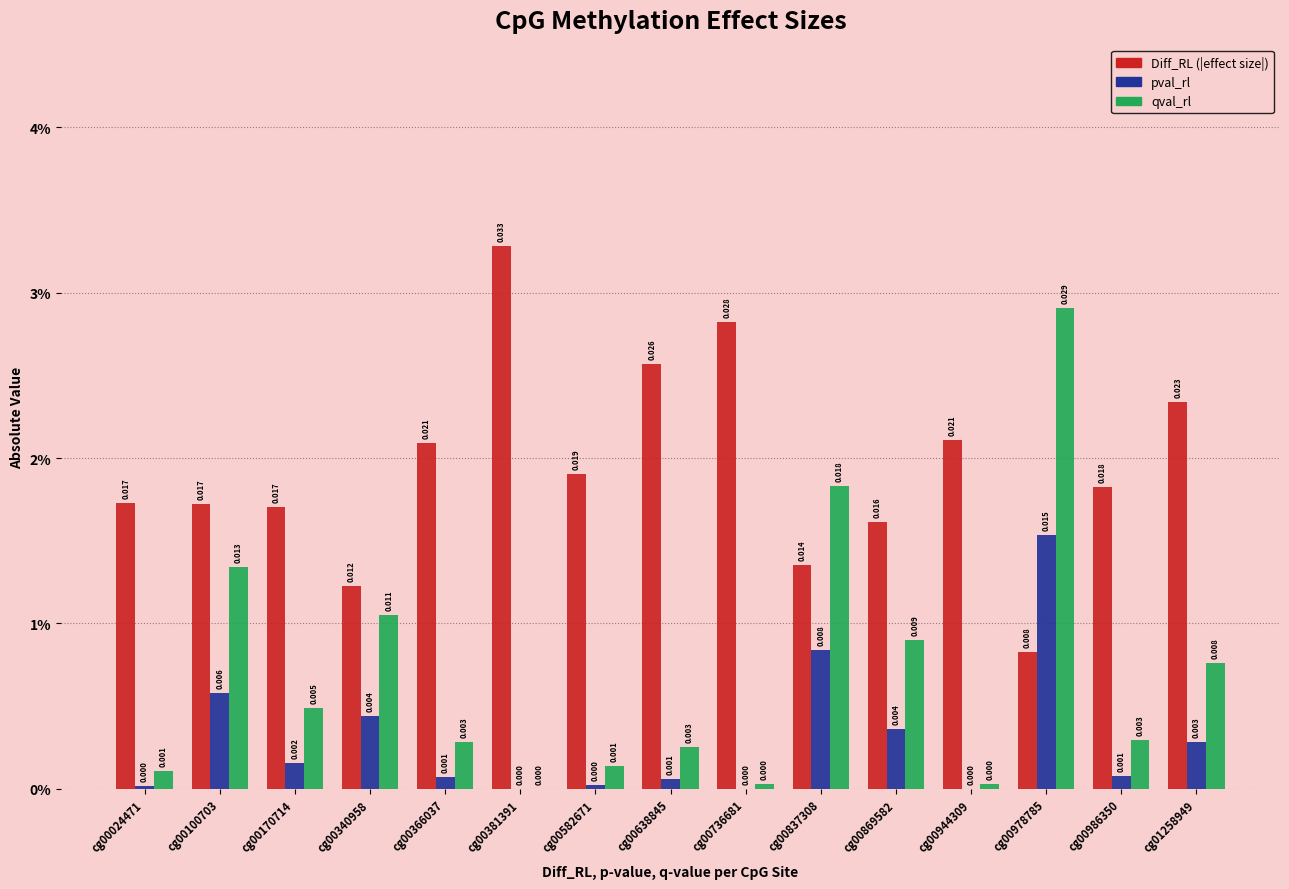

Reading left to right, transcribe all the data shown in this chart.

Diff_RL: cg00024471=0.0	cg00100703=0.0	cg00170714=0.0	cg00340958=0.0	cg00366037=0.0	cg00381391=0.0	cg00582671=0.0	cg00638845=0.0	cg00736681=0.0	cg00837308=0.0	cg00869582=0.0	cg00944309=0.0	cg00978785=0.0	cg00986350=0.0	cg01258949=0.0
pval_rl: cg00024471=0.0	cg00100703=0.0	cg00170714=0.0	cg00340958=0.0	cg00366037=0.0	cg00381391=0.0	cg00582671=0.0	cg00638845=0.0	cg00736681=0.0	cg00837308=0.0	cg00869582=0.0	cg00944309=0.0	cg00978785=0.0	cg00986350=0.0	cg01258949=0.0
qval_rl: cg00024471=0.0	cg00100703=0.0	cg00170714=0.0	cg00340958=0.0	cg00366037=0.0	cg00381391=0.0	cg00582671=0.0	cg00638845=0.0	cg00736681=0.0	cg00837308=0.0	cg00869582=0.0	cg00944309=0.0	cg00978785=0.0	cg00986350=0.0	cg01258949=0.0